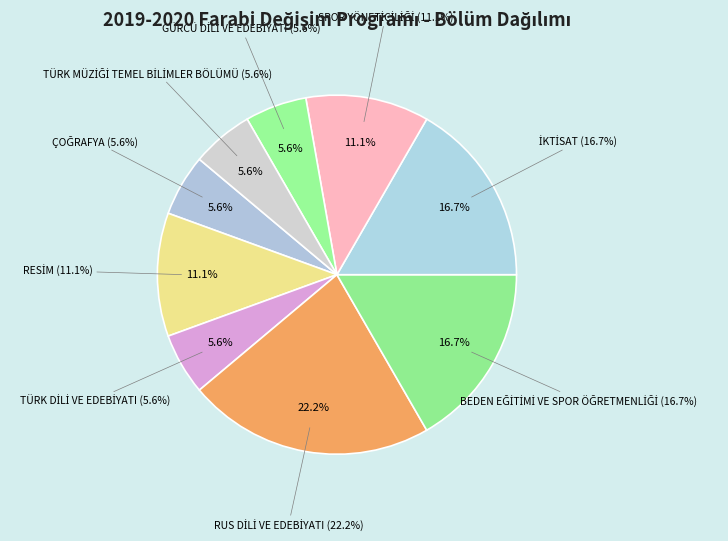

Count the number of slices in the pie.

9